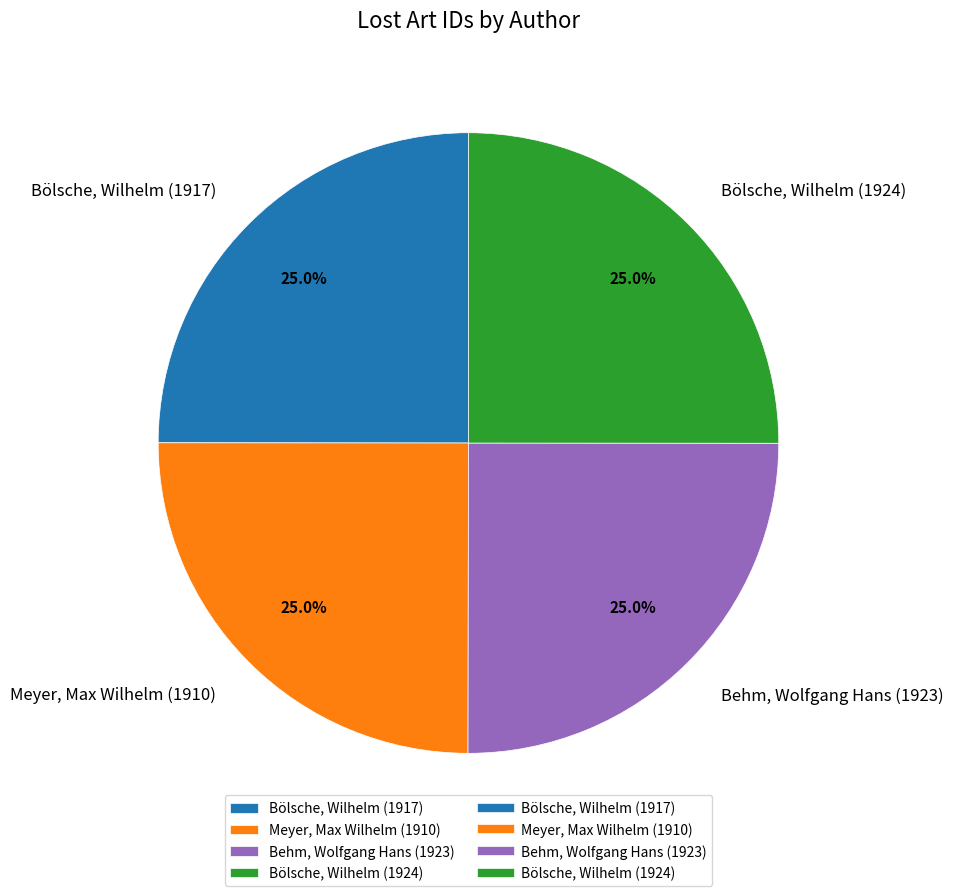

Is there a majority slice in this chart?

No